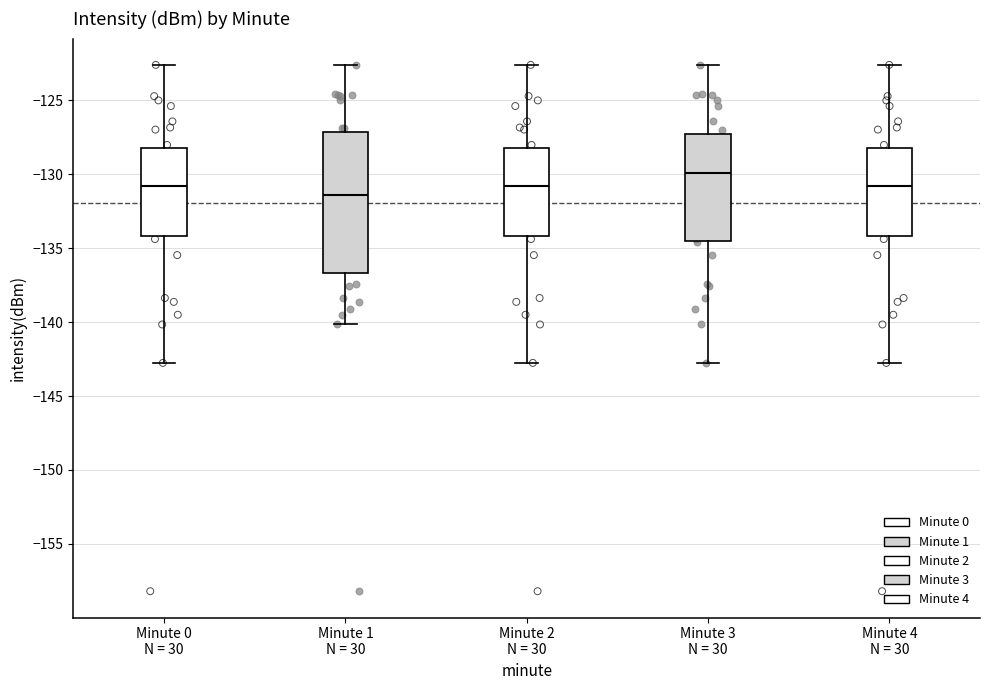

Where is the lower edge of the box for Minute 3 N = 30 on the y-axis? The values are not printed on the chart, so give them approximately, as read against the axis.

-134.5